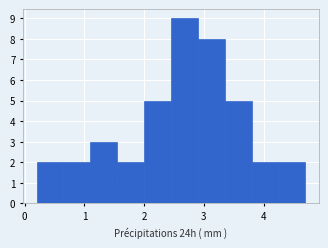

Reading left to right, transcribe this chart: for each bar, give the range it covers on the x-axis and its height. Neither the bar edges nor the heights are printed on the chart, so give them approximately, as read against the axes.

0.20 to 0.65: 2
0.65 to 1.10: 2
1.10 to 1.55: 3
1.55 to 2.00: 2
2.00 to 2.45: 5
2.45 to 2.90: 9
2.90 to 3.35: 8
3.35 to 3.80: 5
3.80 to 4.25: 2
4.25 to 4.70: 2